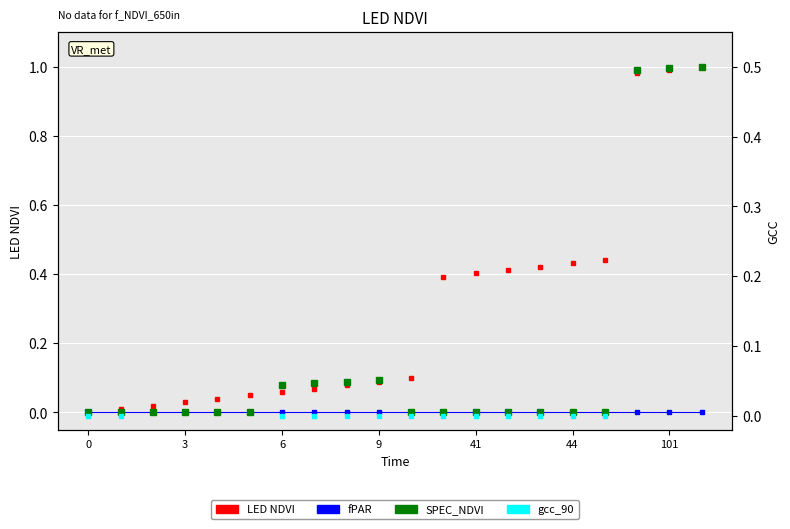

True or false: SPEC_NDVI and fPAR cross at least once.

False